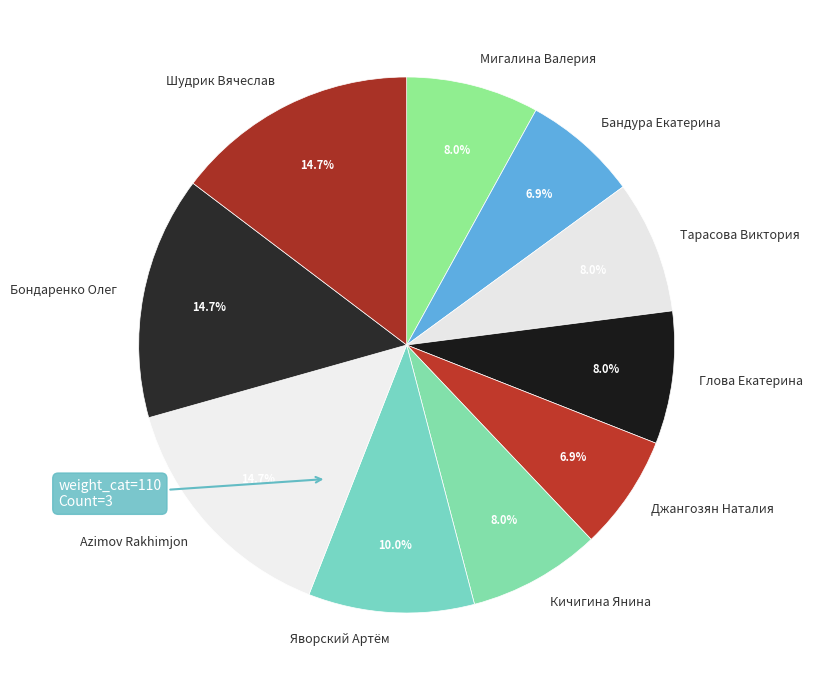

Does Azimov Rakhimjon account for over 50% of the chart?

No